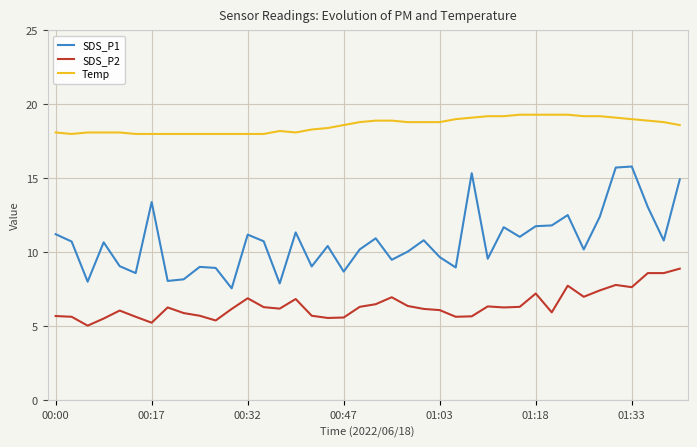

List the series in order of their overall mean, highest first.

Temp, SDS_P1, SDS_P2